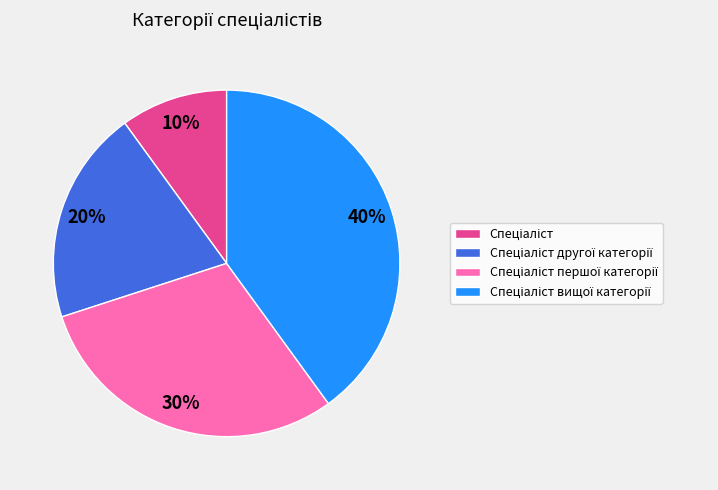

How many segments does this pie chart have?

4